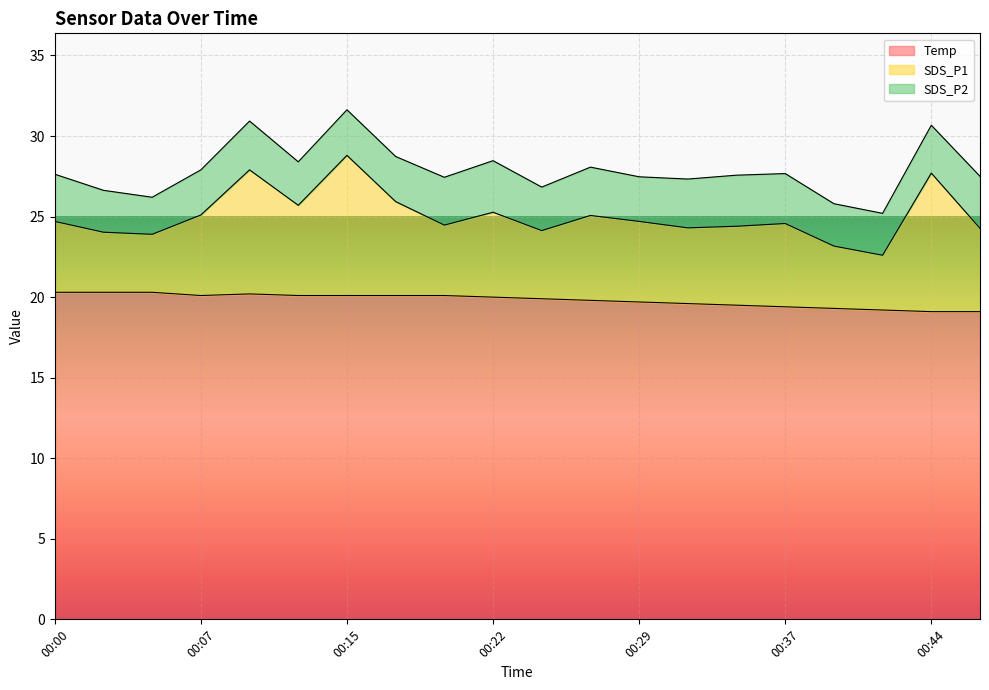

What is the total value across all series at 00:29?

27.5